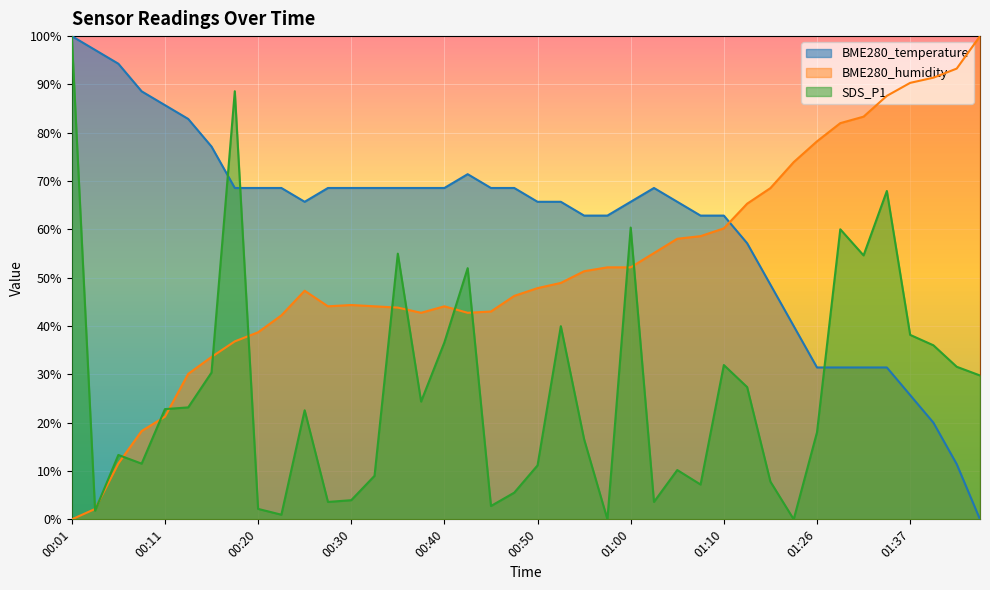

True or false: BME280_humidity and BME280_temperature cross at least once.

True